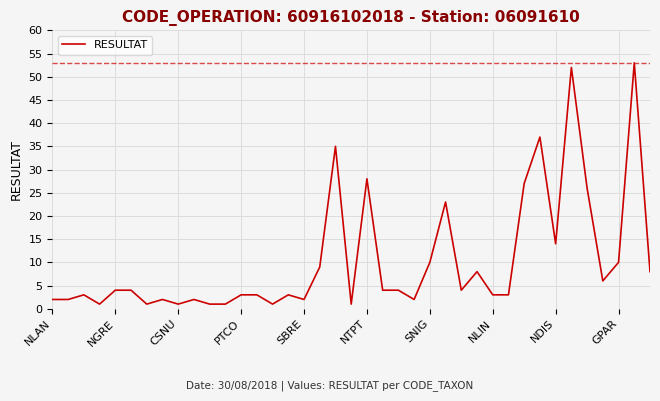

What is the maximum value shown in the chart?

53